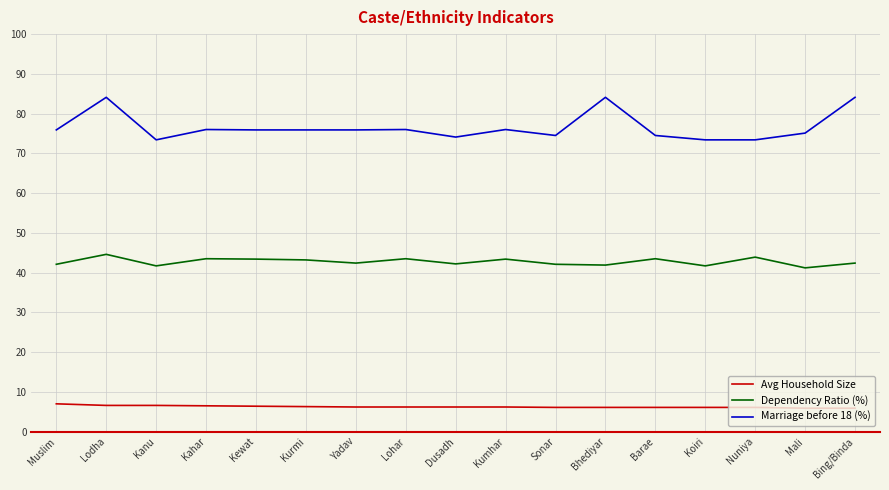

Where does the Avg Household Size series first go above 6?

Muslim